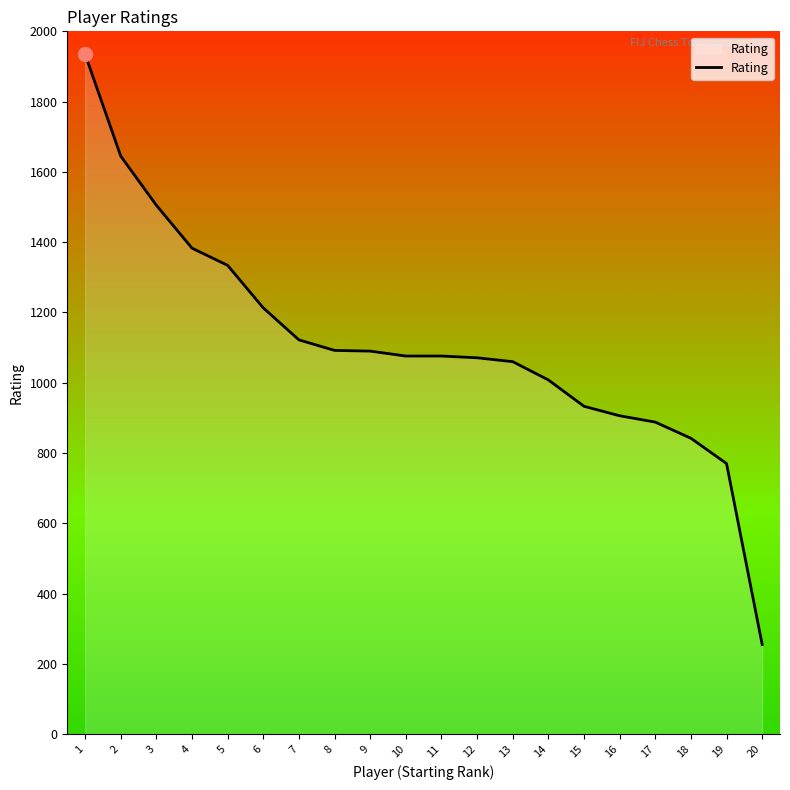

What is the ratio of the value at 16 to the value at 3?

0.6